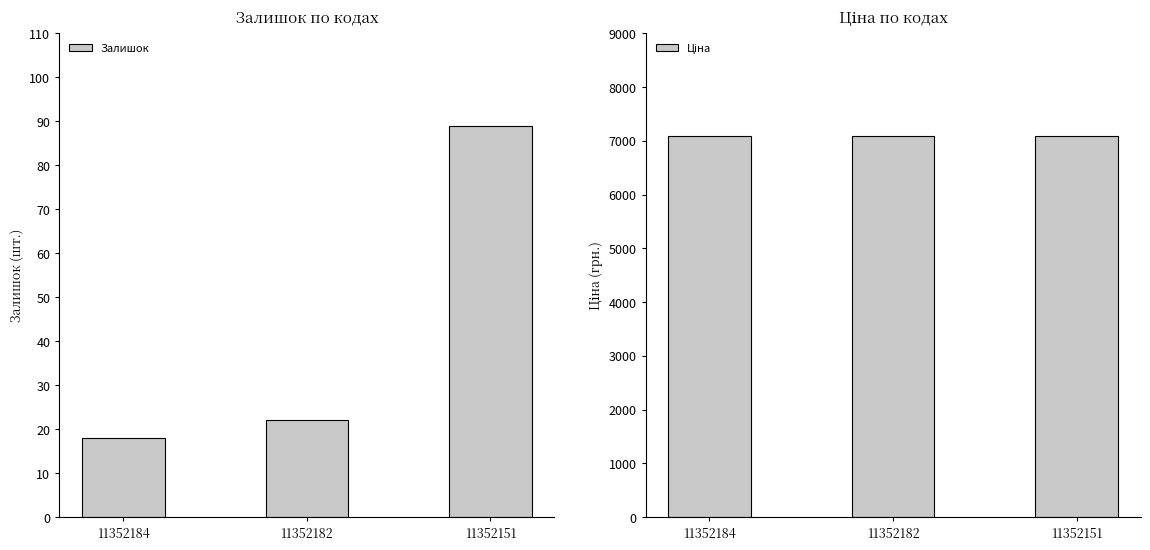

At how many categories does at least one series exceed 5064?

3